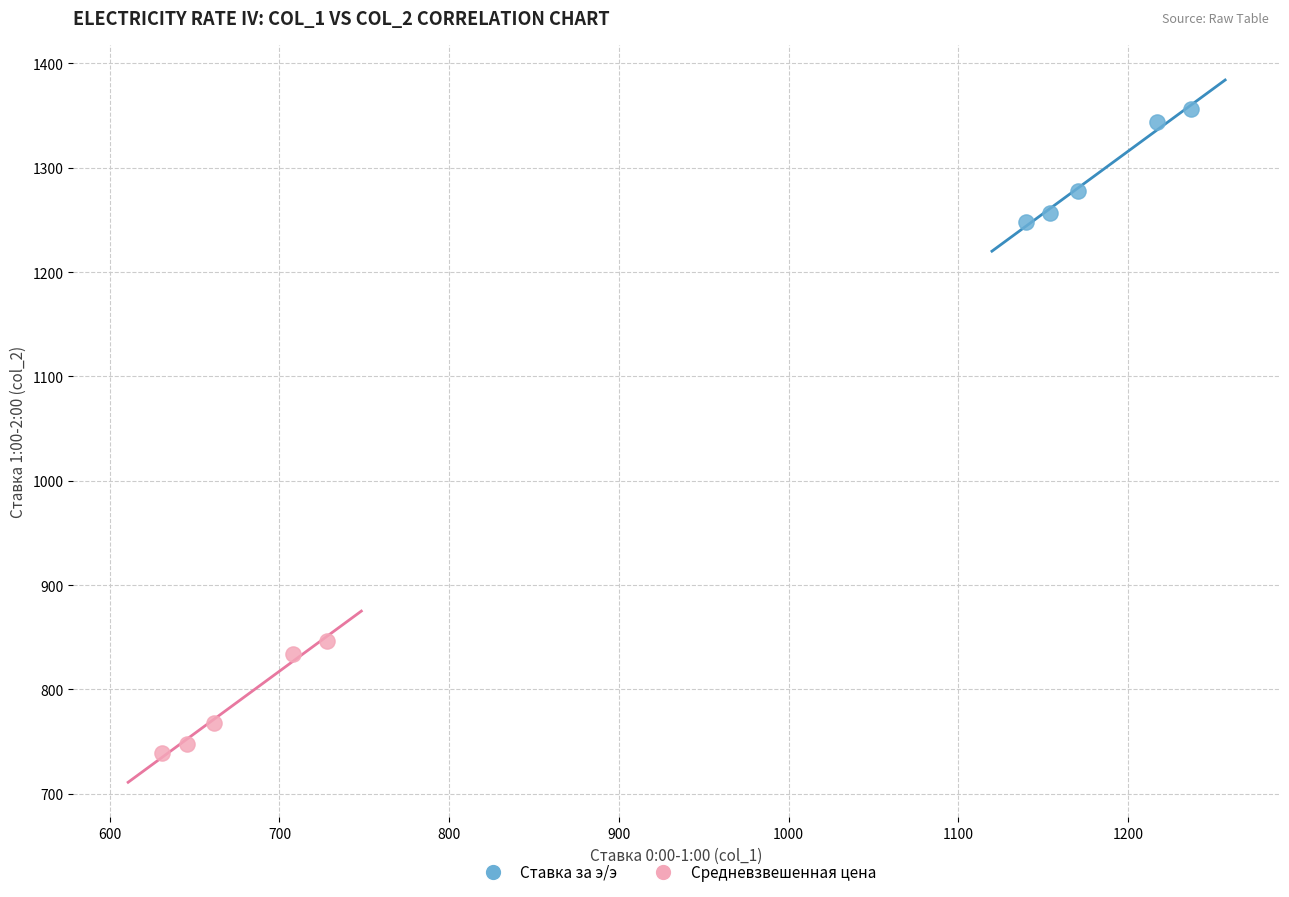

Which series contains the lowest Y value?

Средневзвешенная цена